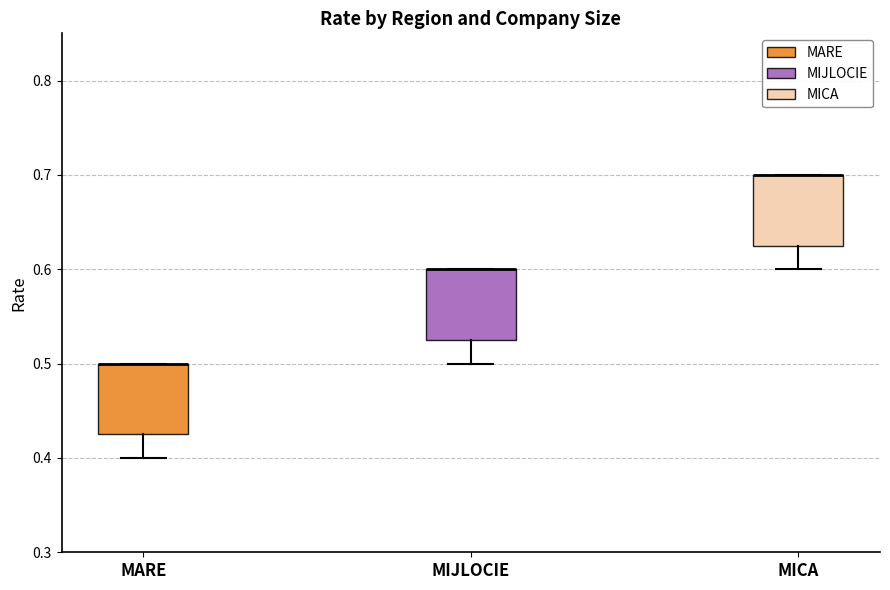

Where is the upper edge of the box for MIJLOCIE on the y-axis? The values are not printed on the chart, so give them approximately, as read against the axis.

0.60